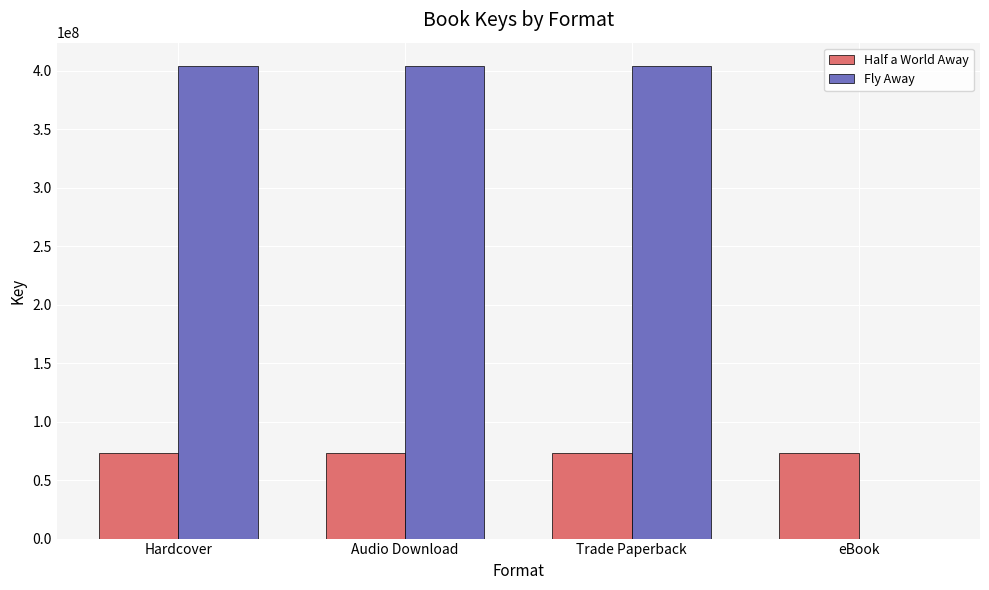

True or false: Half a World Away has a value of 73357547 at eBook.

True